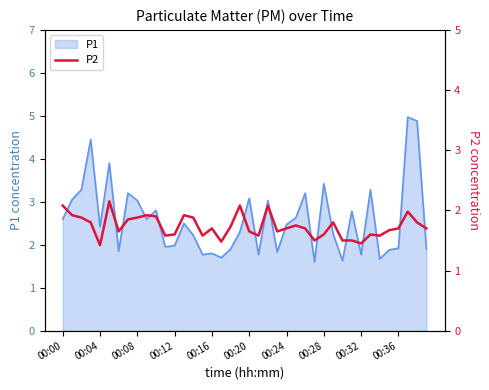

Reading right to left, transcribe all the data shown in this chart.

1.7	1.8	2.0	1.7	1.7	1.6	1.6	1.4	1.5	1.5	1.8	1.6	1.5	1.7	1.8	1.7	1.6	2.1	1.6	1.6	2.1	1.7	1.5	1.7	1.6	1.9	1.9	1.6	1.6	1.9	1.9	1.9	1.9	1.6	2.1	1.4	1.8	1.9	1.9	2.1